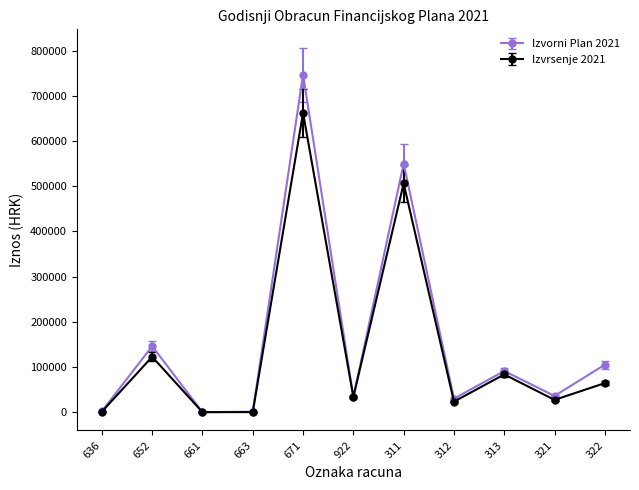

What is the greatest value displayed?

747000